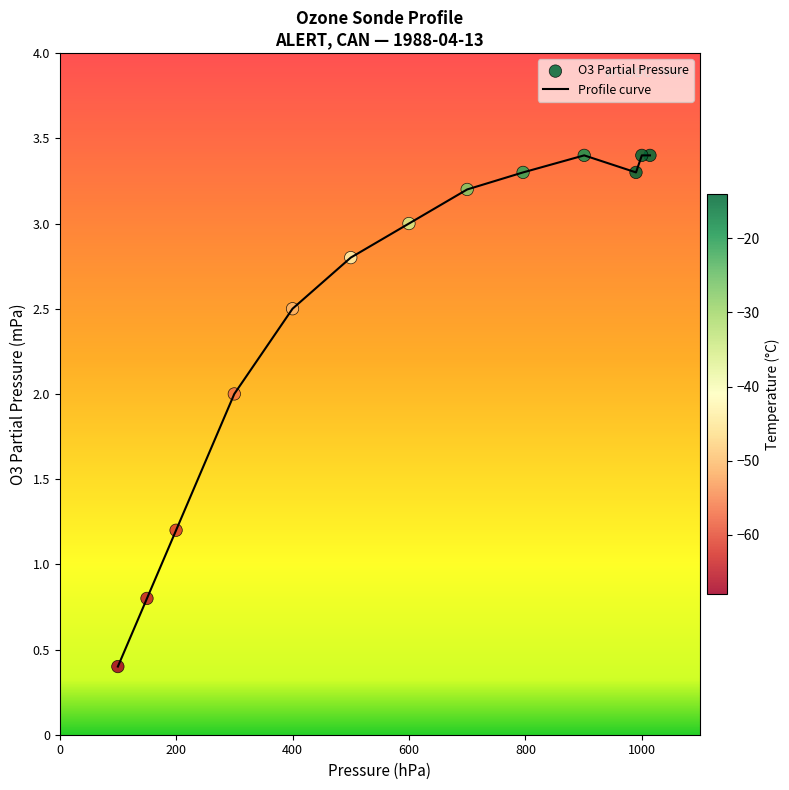

What is the difference between the maximum and minimum values?

3.0